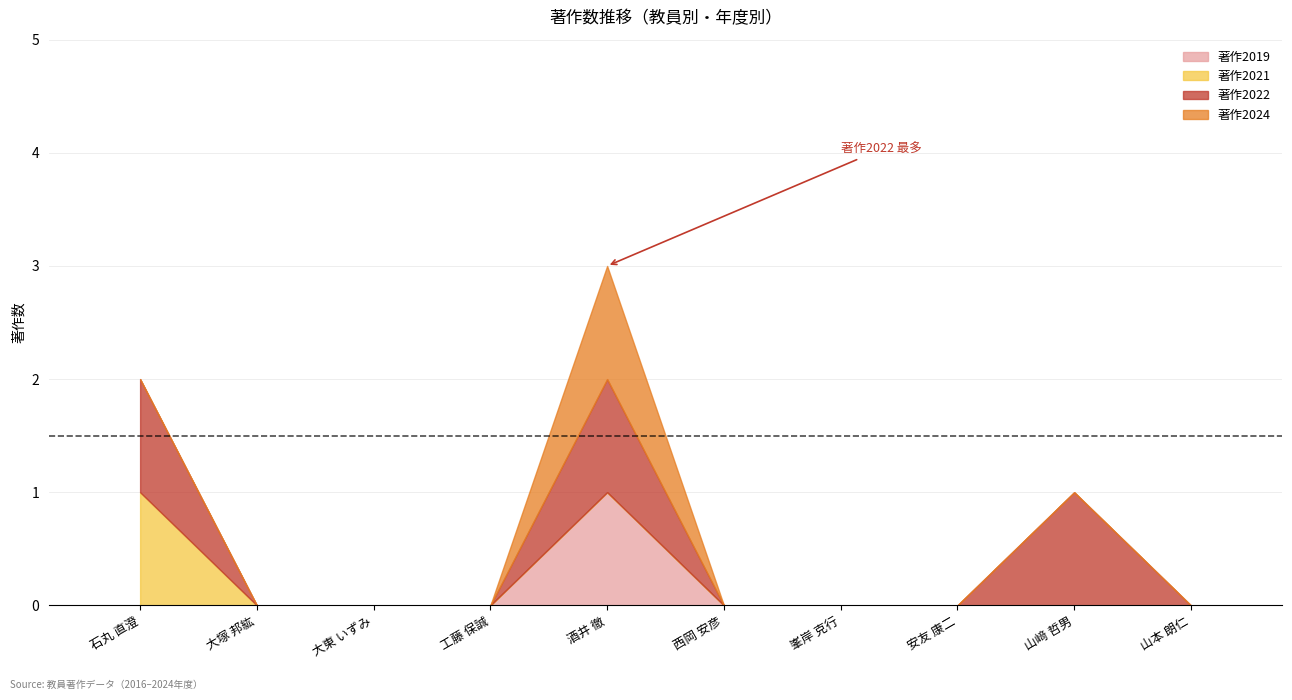

What are all the series names shown in the legend?

著作2019, 著作2021, 著作2022, 著作2024